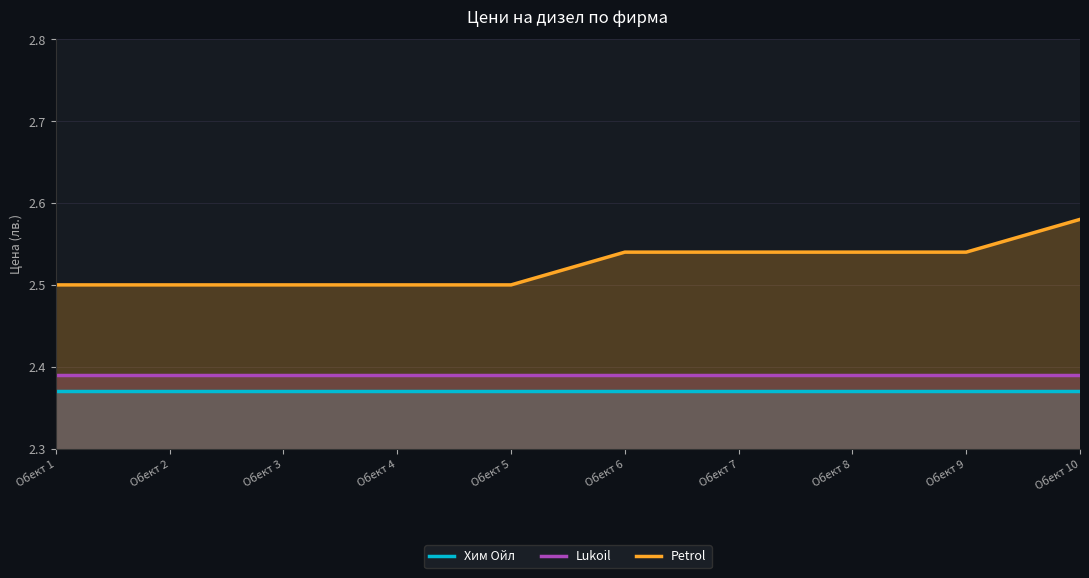

What is the value of the Хим Ойл point at the 10th from the left?

2.4